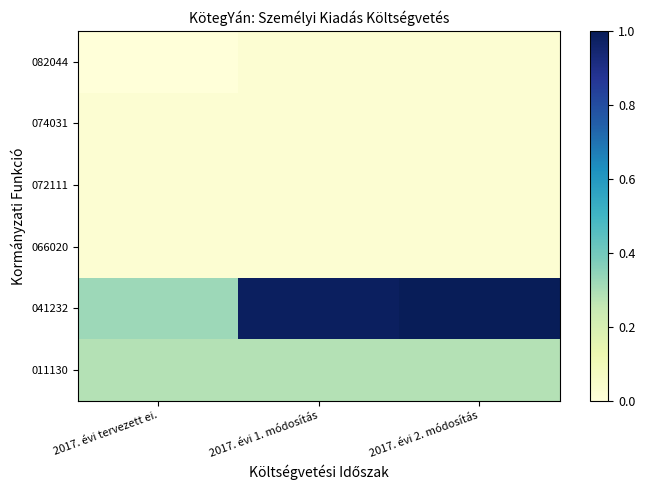

What is the difference between the highest and lowest values at 2017. évi 1. módosítás?

1.0